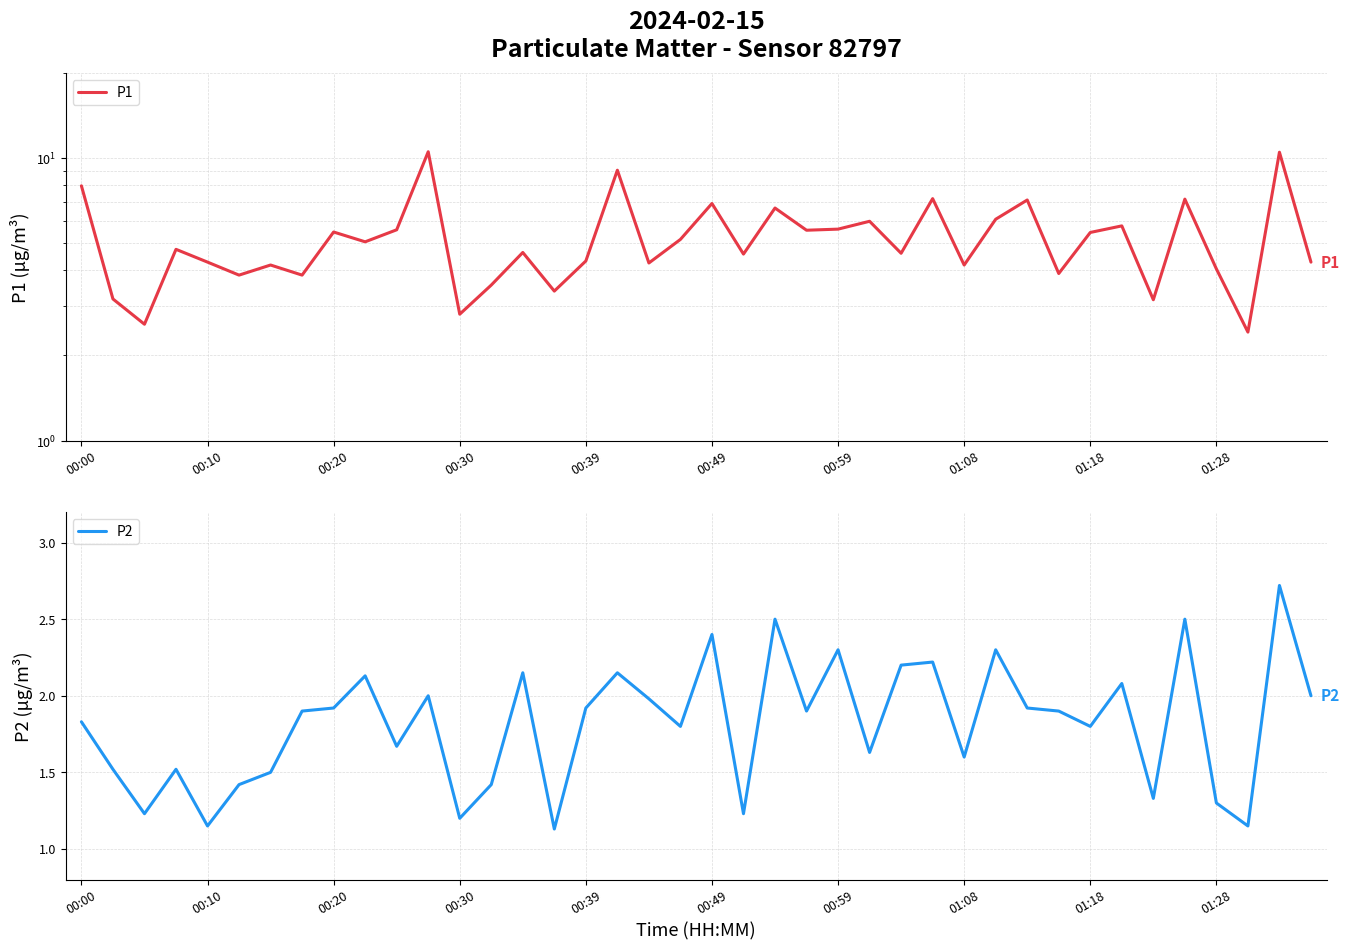

What is the highest value of the P2 series?

2.7